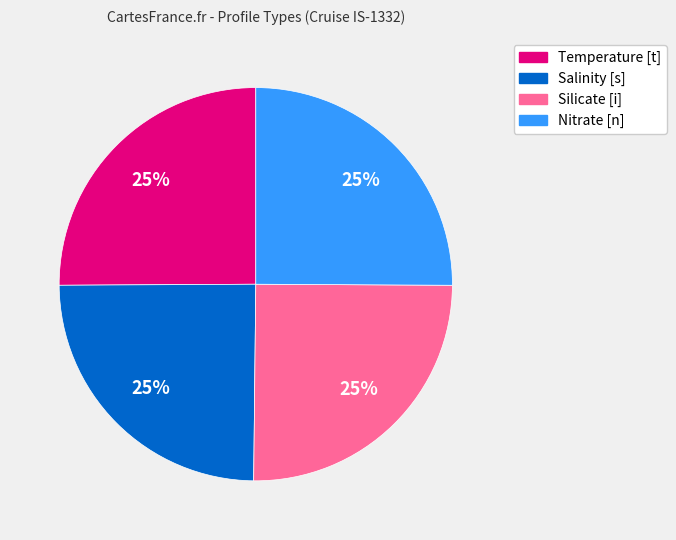

Is there any slice that represents more than half of the pie?

No